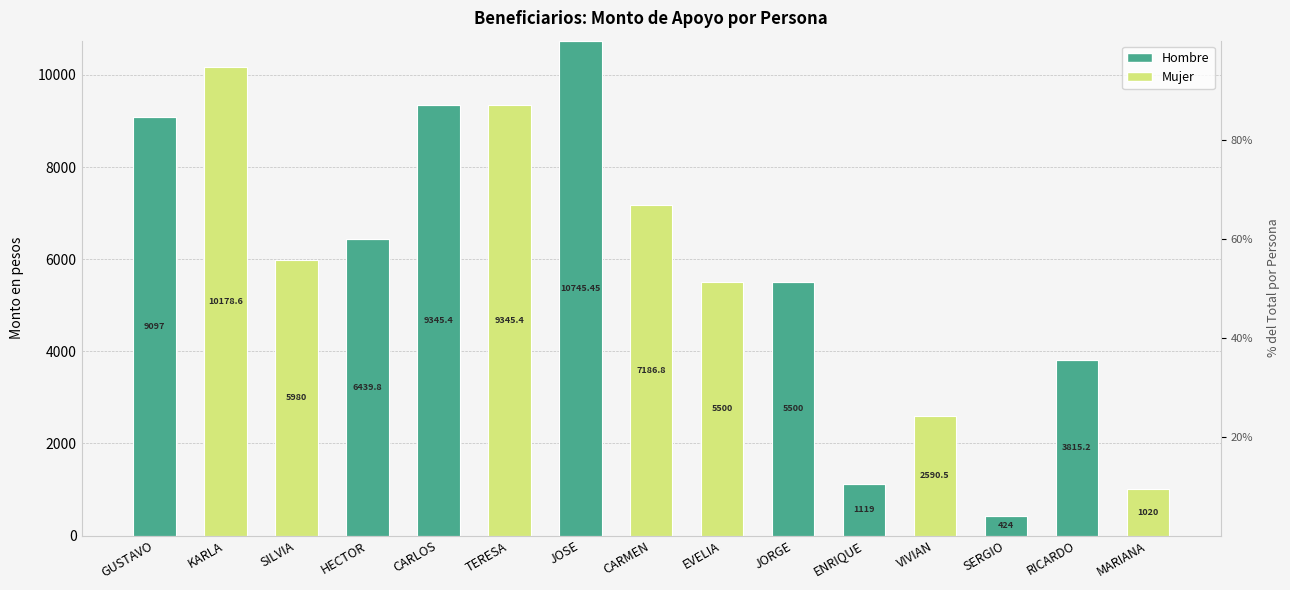

What is the label of the 7th bar from the right?

EVELIA